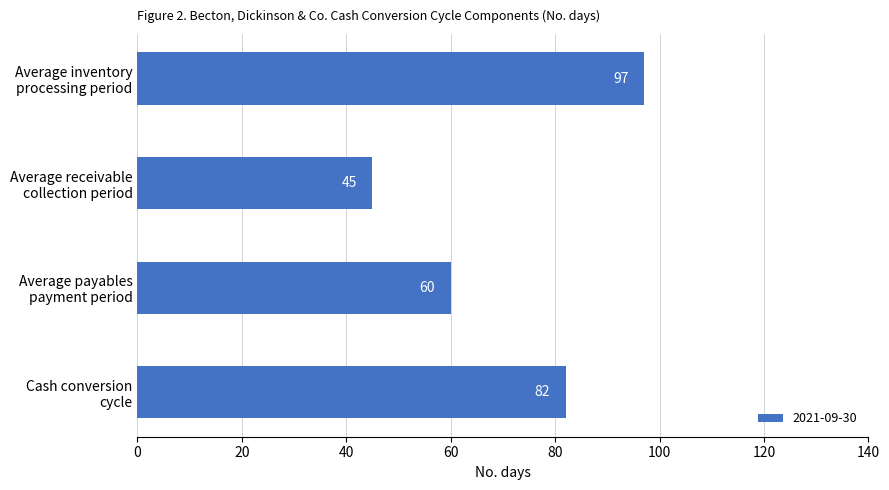

What is the minimum value shown in the chart?

45